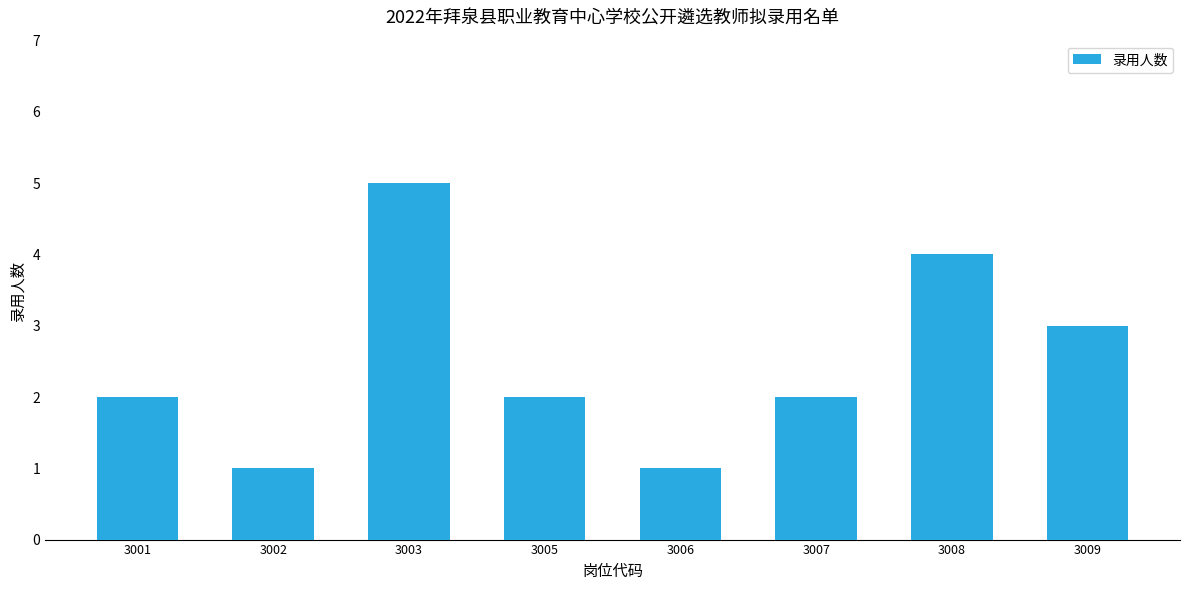

What is the value of the 6th bar from the left?

2